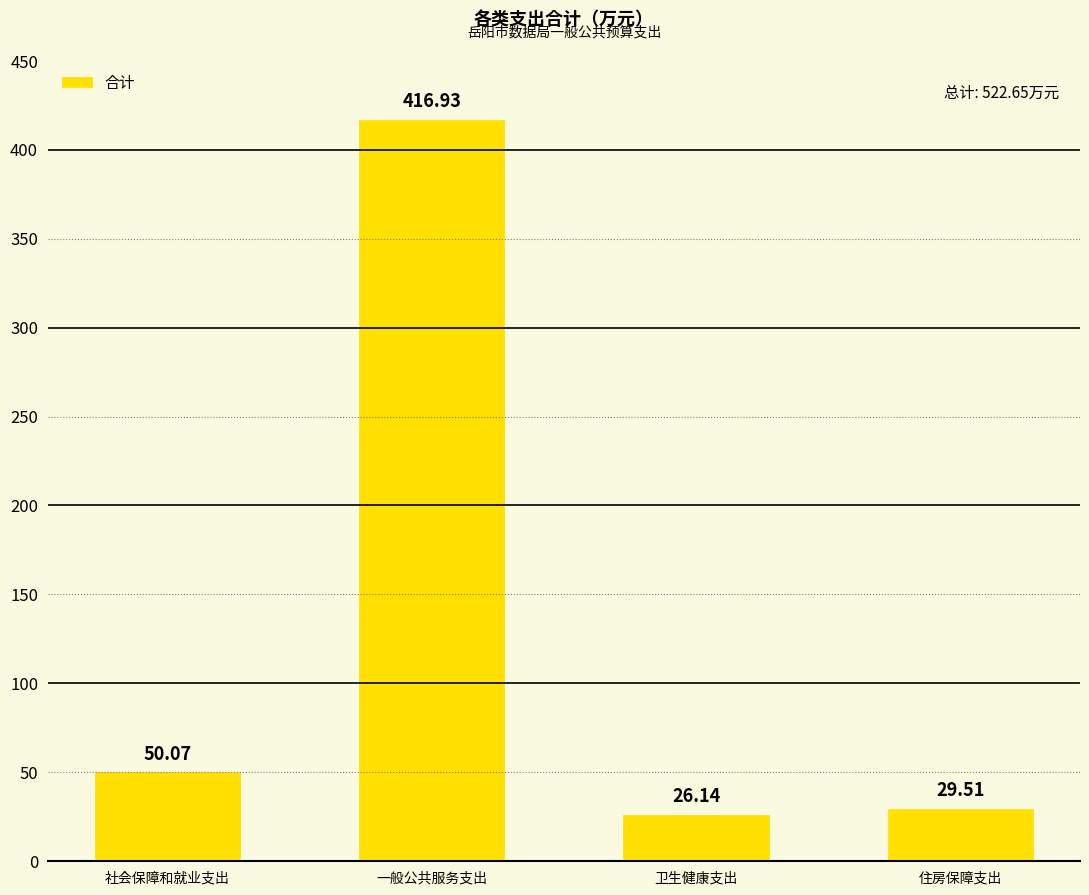

What is the value of the 2nd bar from the left?

416.9